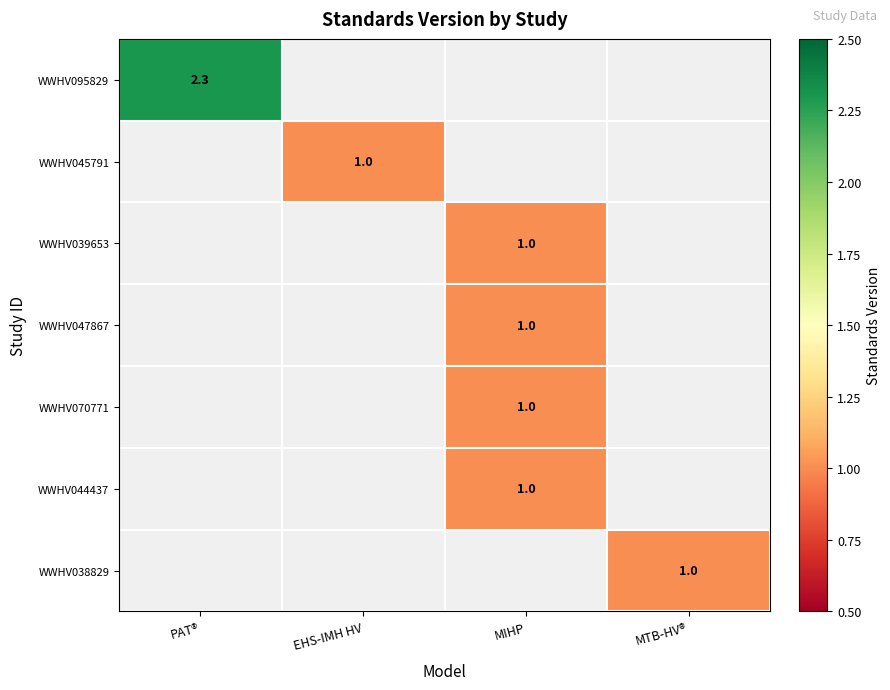

At how many categories does at least one series exceed 1?

1